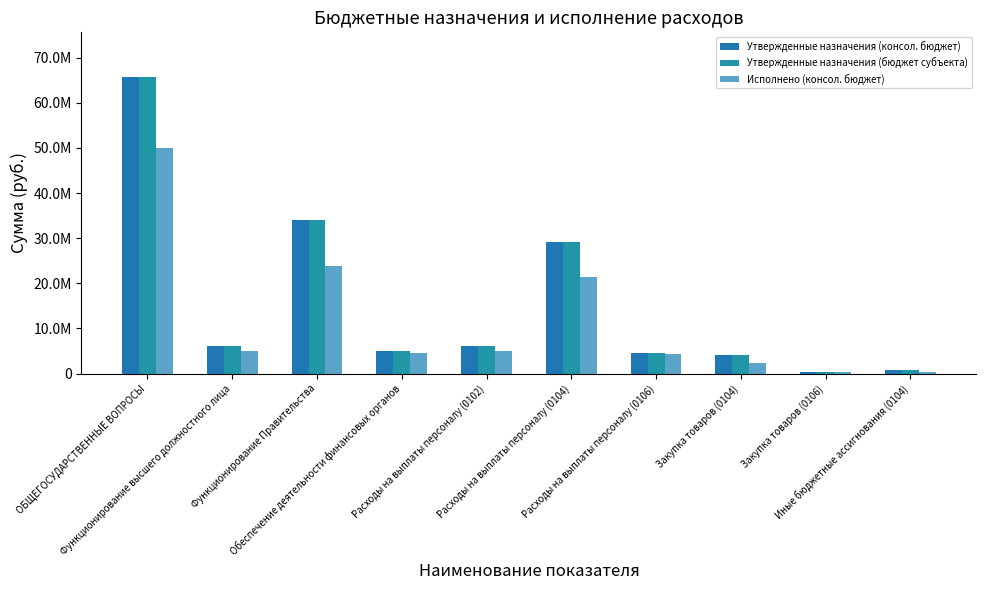

Are the bars horizontal?

No